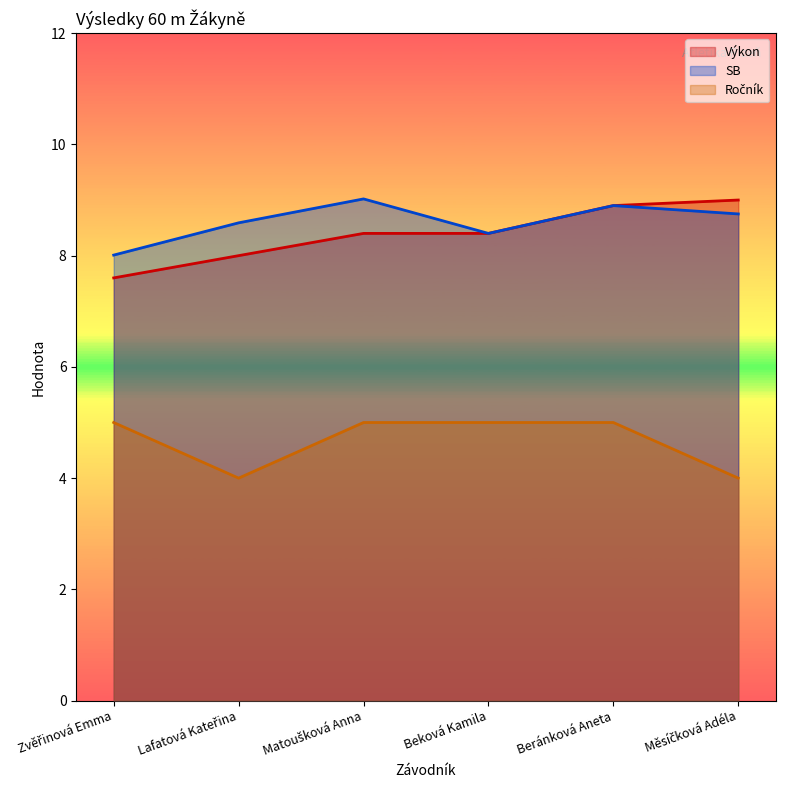

Reading left to right, list all the values displayed in this chart.

Výkon: 7.6	8.0	8.4	8.4	8.9	9.0
Ročník: 5.0	4.0	5.0	5.0	5.0	4.0
SB: 8.0	8.6	9.0	8.4	8.9	8.8